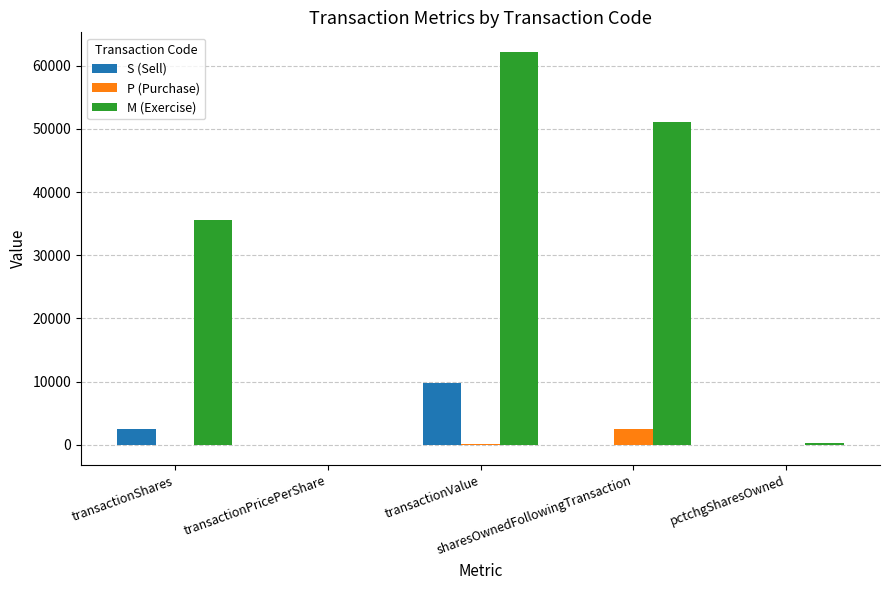

The S (Sell) series shows 0.0 at sharesOwnedFollowingTransaction. True or false?

True